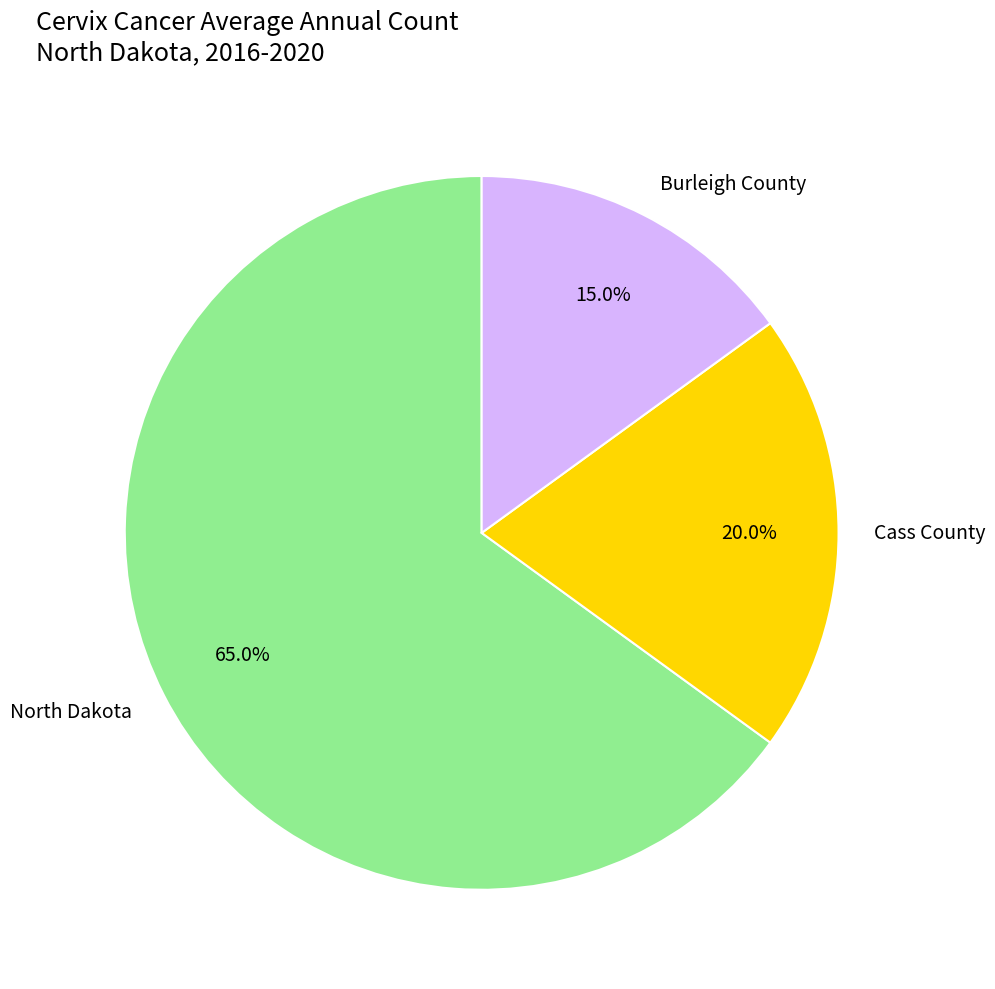

How many slices are in this pie chart?

3